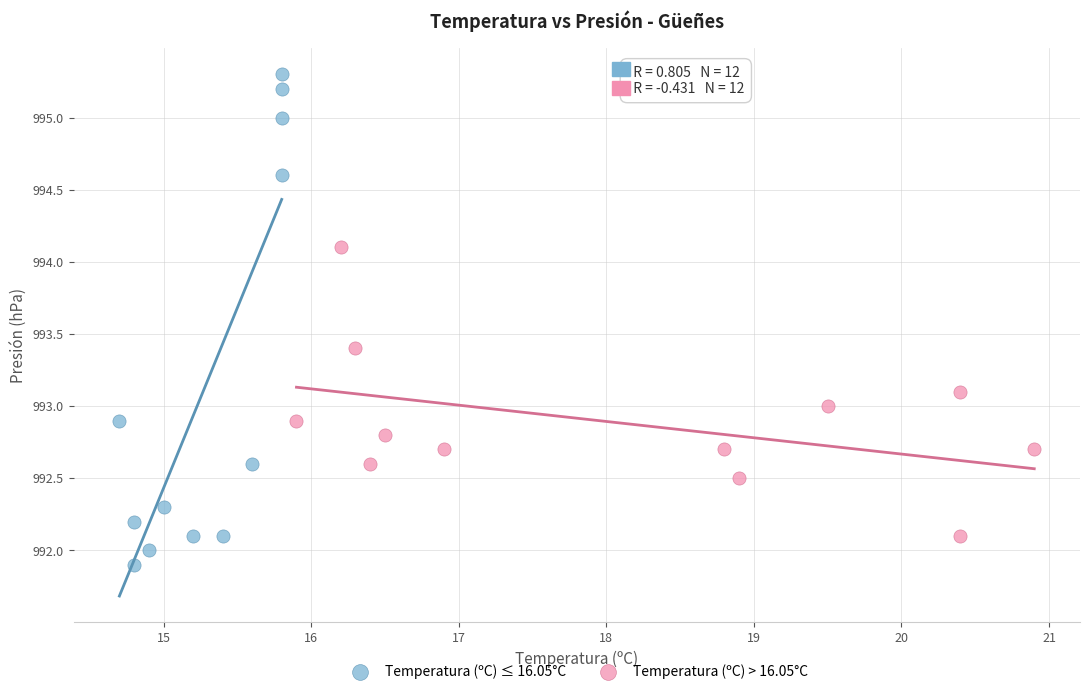

Which series reaches the minimum Y coordinate?

Temperatura (ºC) ≤ 16.05°C